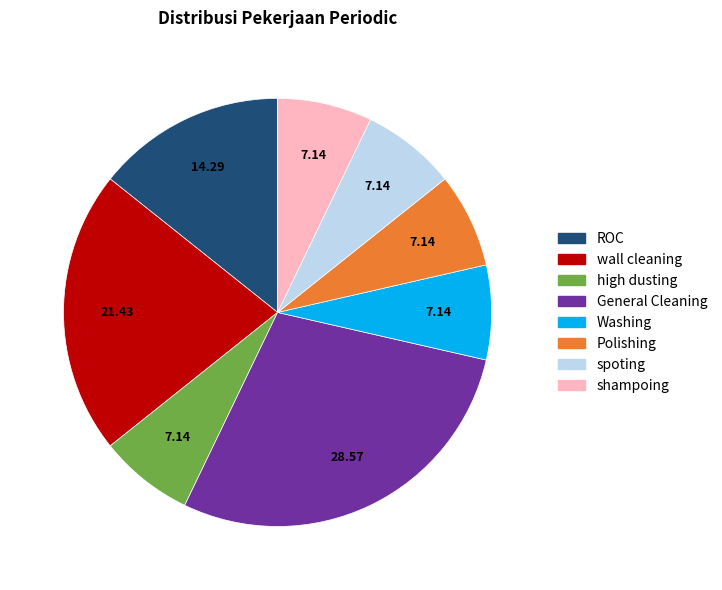

What is the ratio of the value at shampoing to the value at high dusting?

1.0